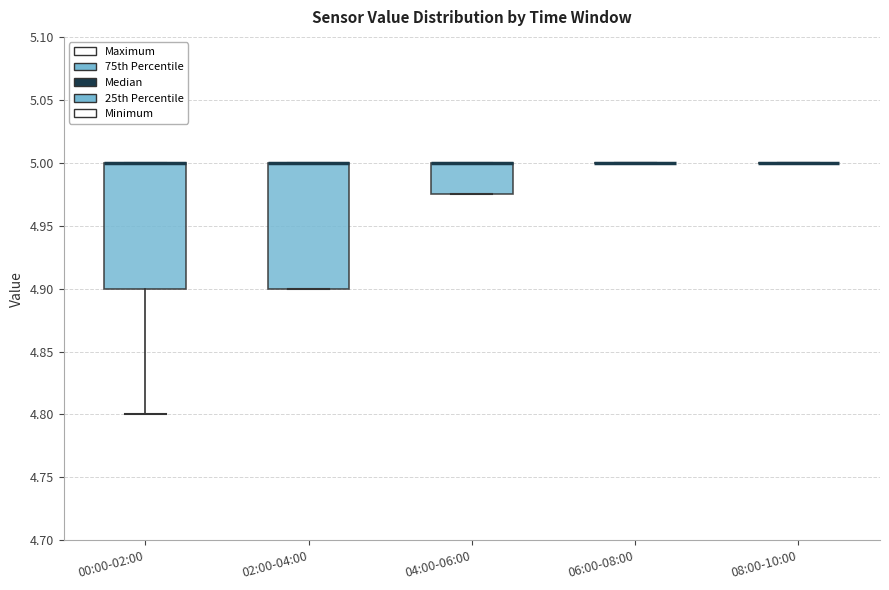

Reading left to right, read every box against the y-axis: the position of its median line, the range the box covers, and the ends of its whiskers. The values are not printed on the chart, so give them approximately, as read against the axis.

00:00-02:00: median 5.000 (drawn on the box's upper edge), box 4.900 to 5.000, whiskers 4.800 to 5.000
02:00-04:00: median 5.000 (drawn on the box's upper edge), box 4.900 to 5.000, whiskers 4.900 to 5.000
04:00-06:00: median 5.000 (drawn on the box's upper edge), box 4.975 to 5.000, whiskers 4.975 to 5.000
06:00-08:00: box collapsed to a line at 5.000, whiskers 5.000 to 5.000
08:00-10:00: box collapsed to a line at 5.000, whiskers 5.000 to 5.000